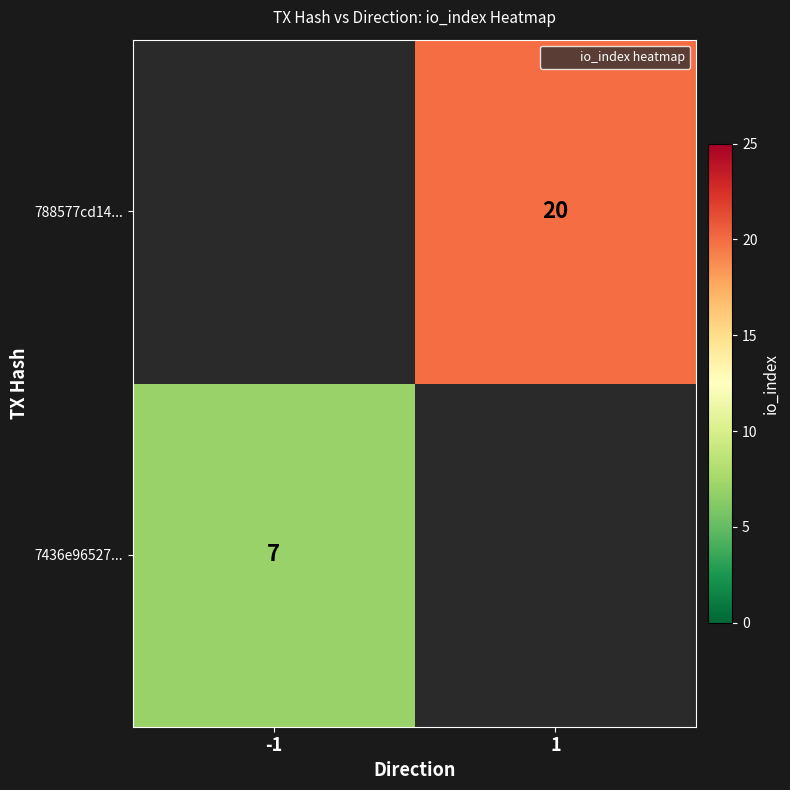

True or false: 7436e96527... has a value of 12.5 at -1.

False